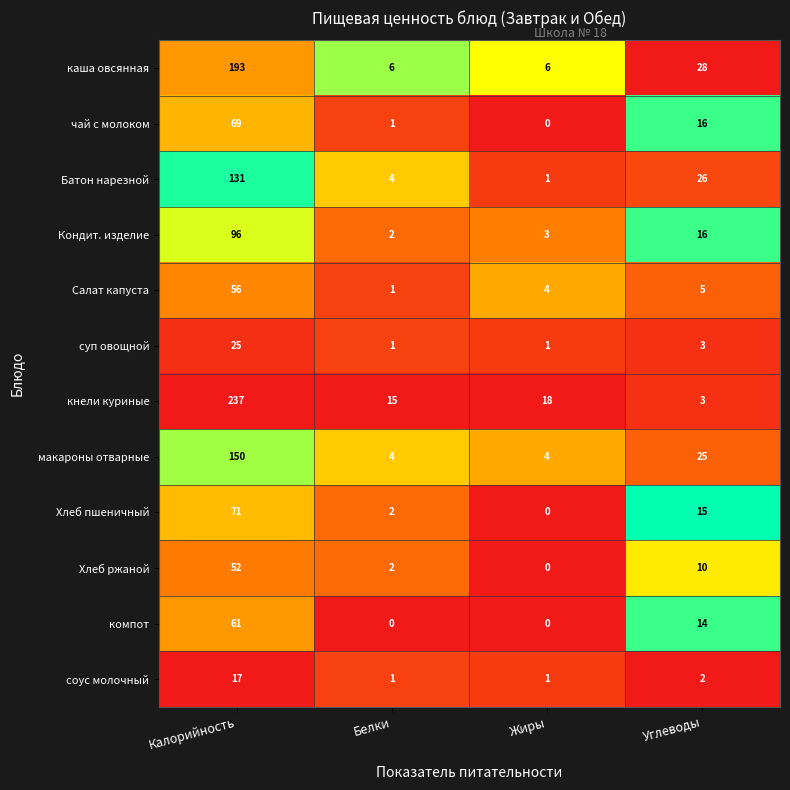

What is the difference between the second highest and minimum values in the компот series?

14